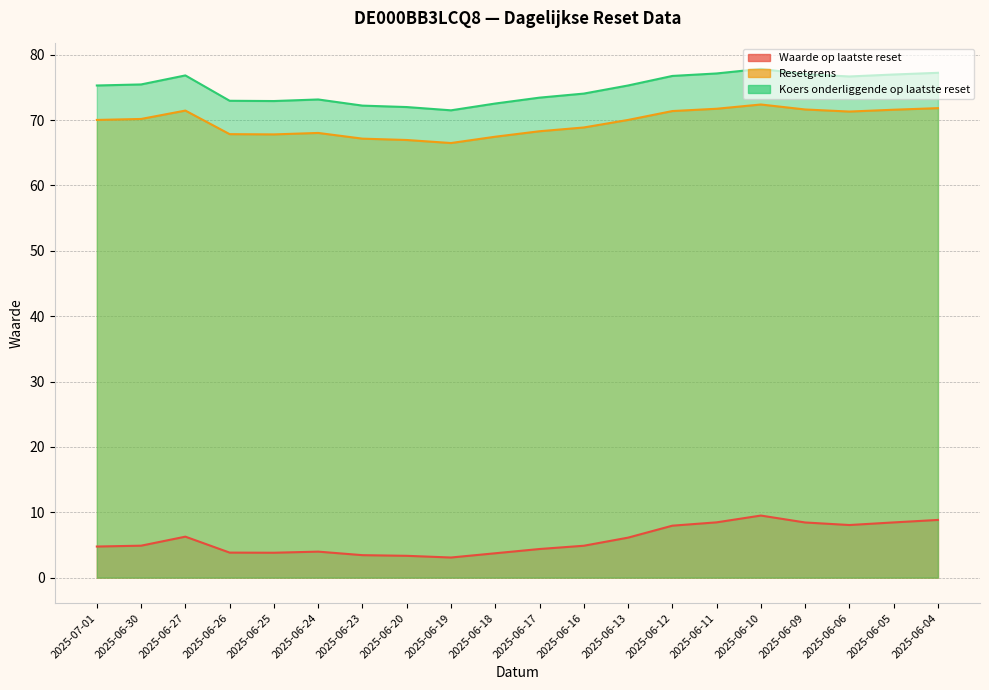

What is the sum of all Waarde op laatste reset values?

116.2